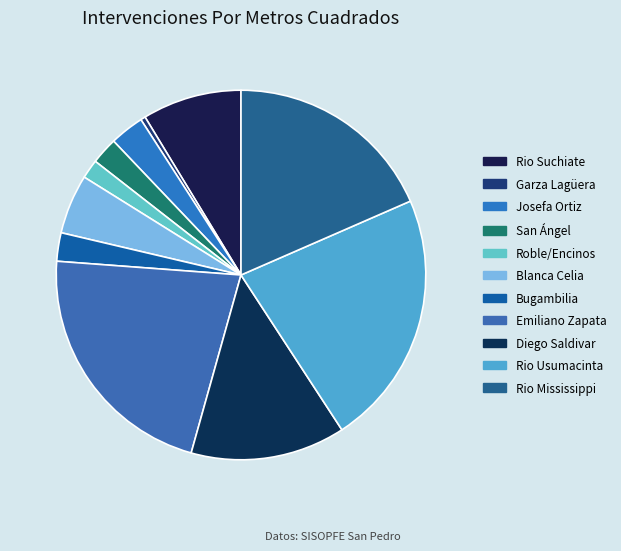

Count the number of slices in the pie.

11